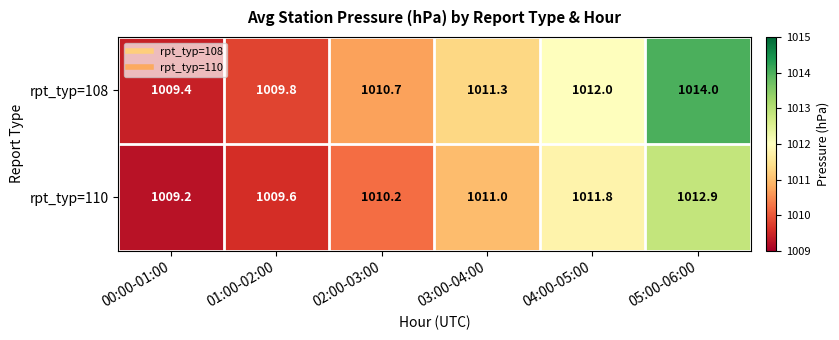

Reading left to right, transcribe all the data shown in this chart.

rpt_typ=108: 1009.4	1009.8	1010.7	1011.3	1012.0	1014.0
rpt_typ=110: 1009.2	1009.6	1010.2	1011.0	1011.8	1012.9